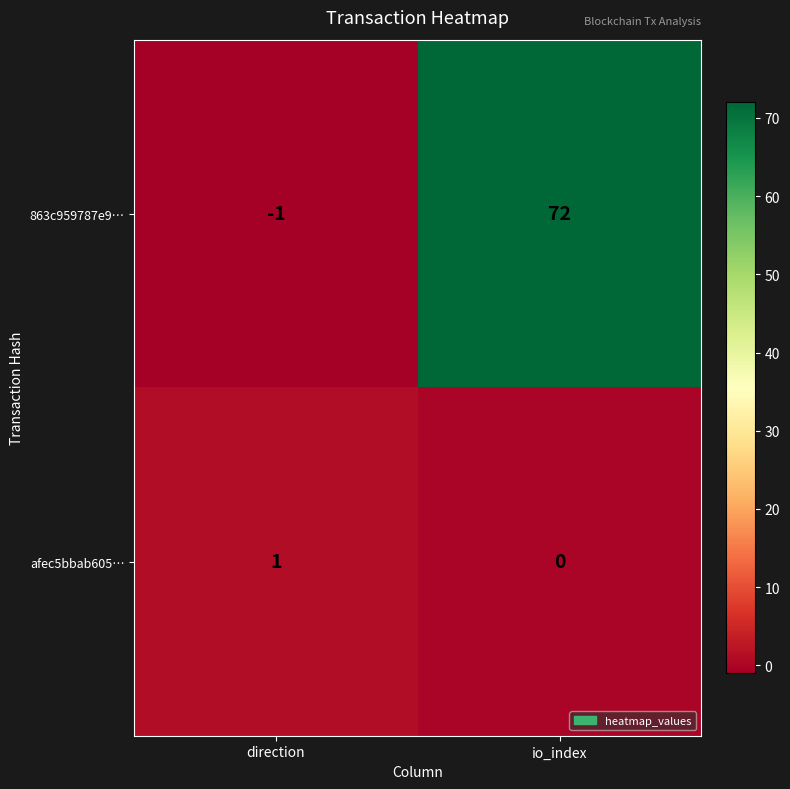

Is it true that afec5bbab605… equals 2 at direction?

False